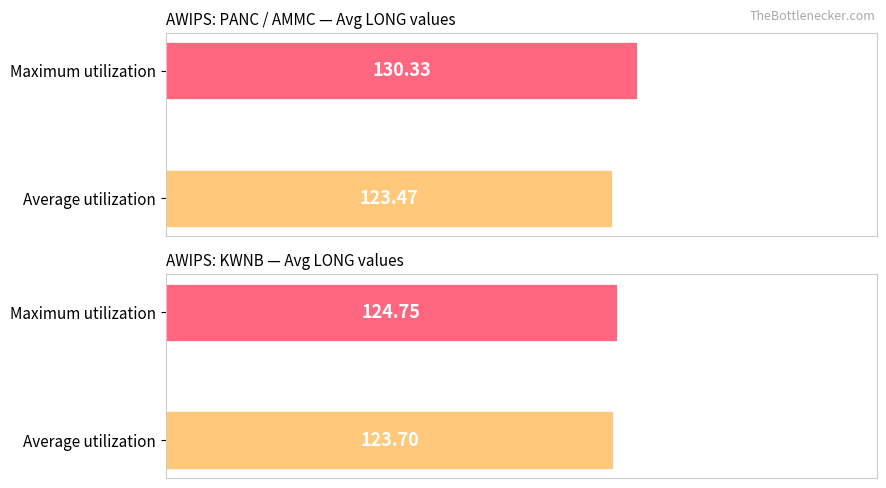

Is it true that Maximum utilization equals 208.5 at SM?

False